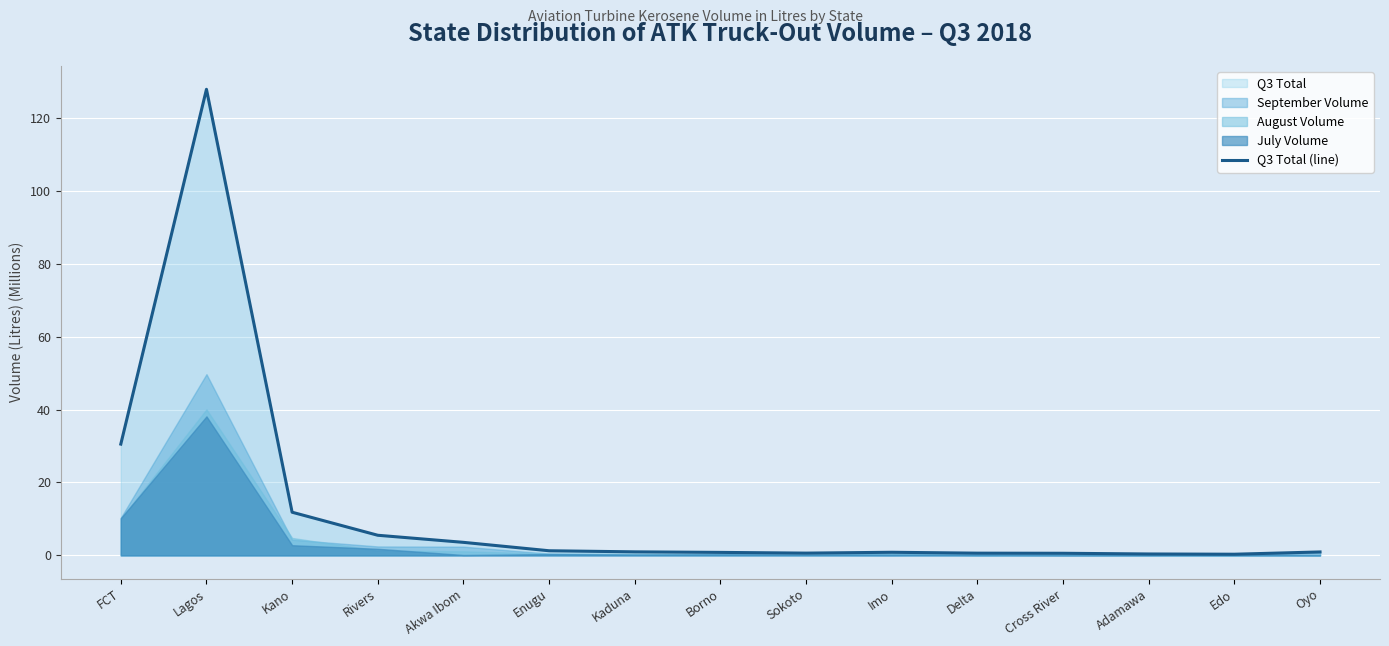

What is the change in value from Rivers to Oyo?

-4.6